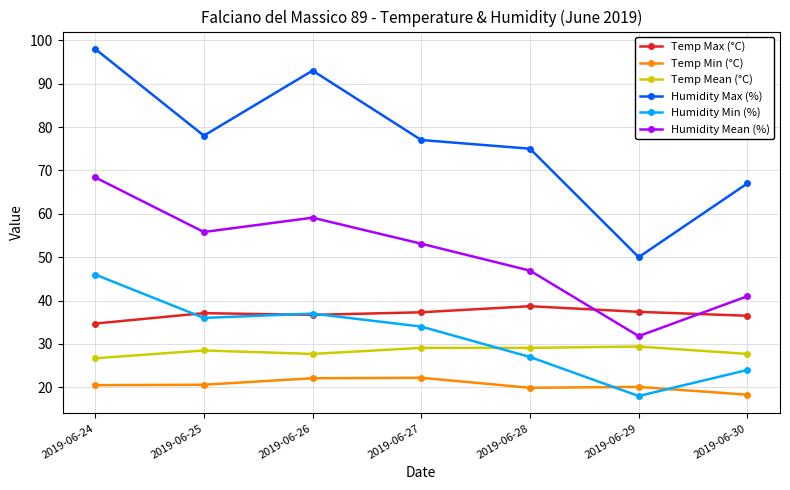

What is the value of the Humidity Mean (%) point at the 2nd from the left?

55.8